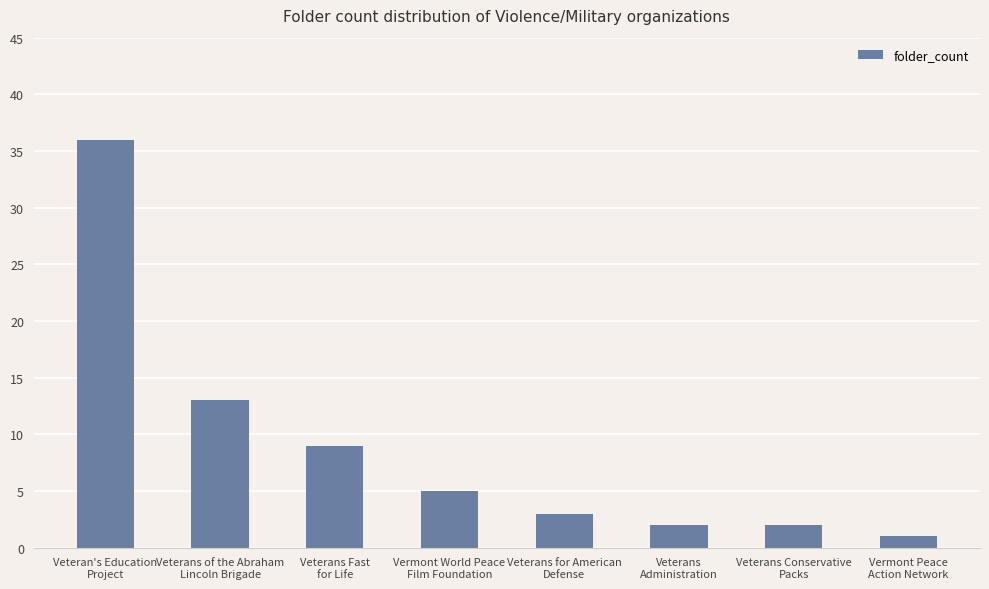

True or false: the data shows 3 at Veterans for American
Defense.

True